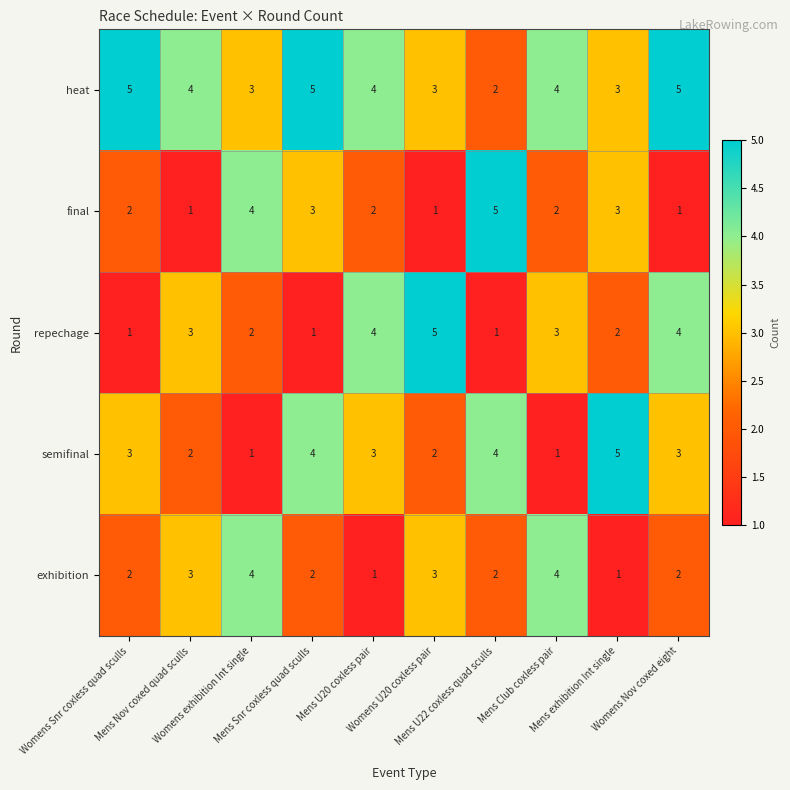

What is the spread (max minus min) of values at Mens Club coxless pair?

3